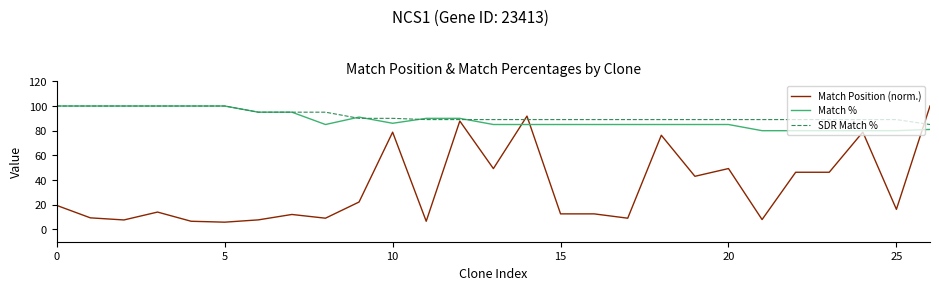

Which series has the largest range (max minus min)?

Match Position (norm.)